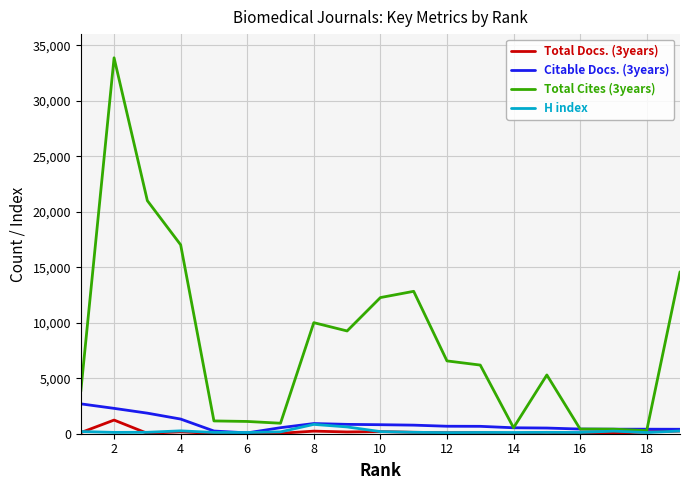

Which series has the widest spread of values?

Total Cites (3years)